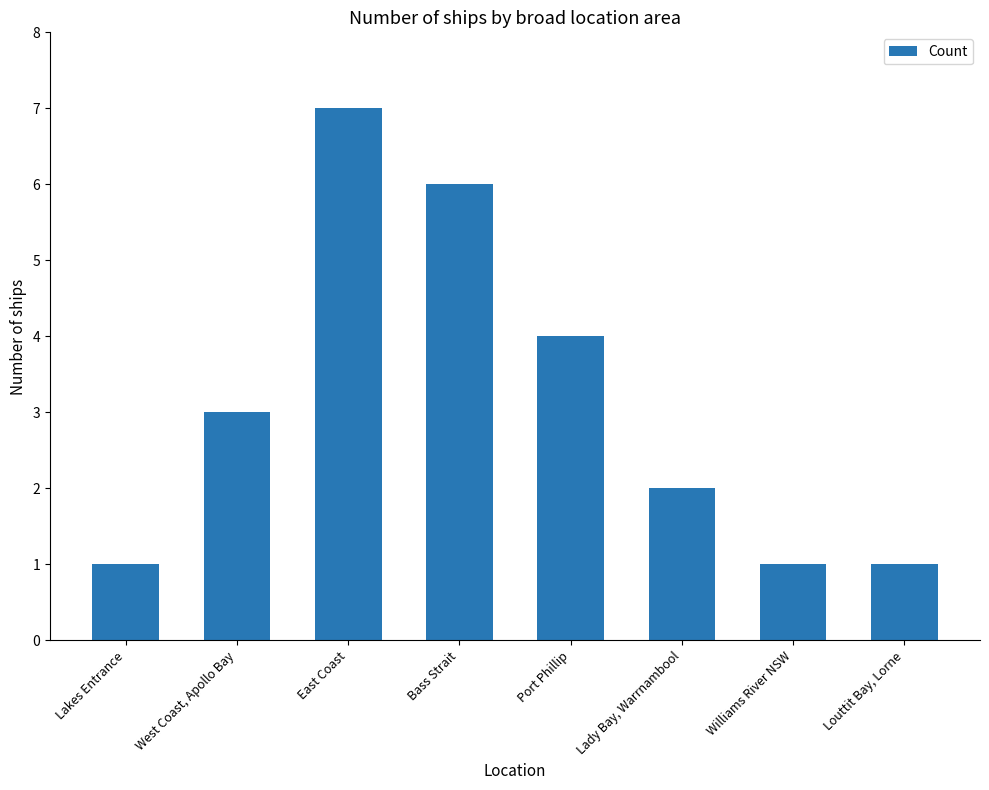

Which has a higher value, Bass Strait or Lady Bay, Warrnambool?

Bass Strait